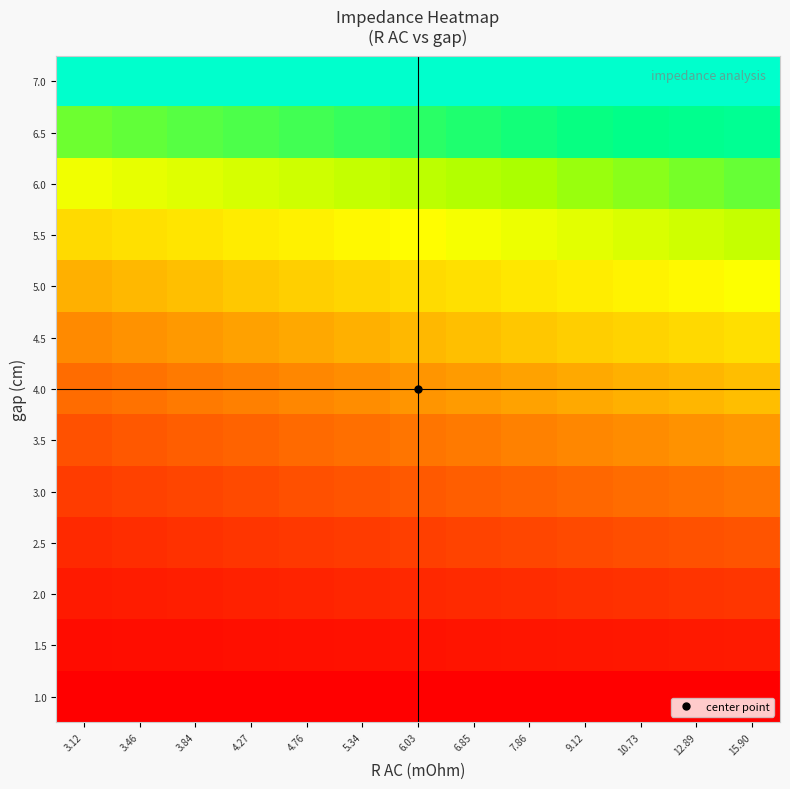

At which category does the chart reach its minimum across all series?

3.12